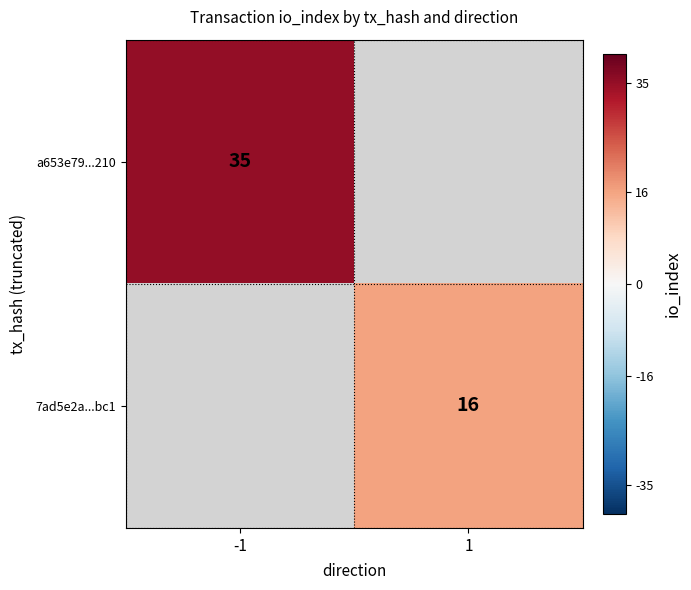

The value of a653e79...210 at -1 is 35. True or false?

True